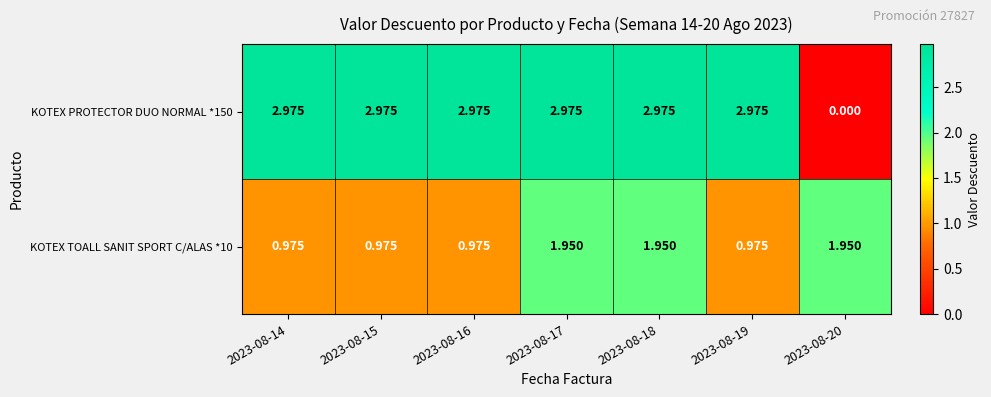

Is the value of KOTEX TOALL SANIT SPORT C/ALAS *10 at 2023-08-20 greater than the value of KOTEX PROTECTOR DUO NORMAL *150 at 2023-08-20?

Yes